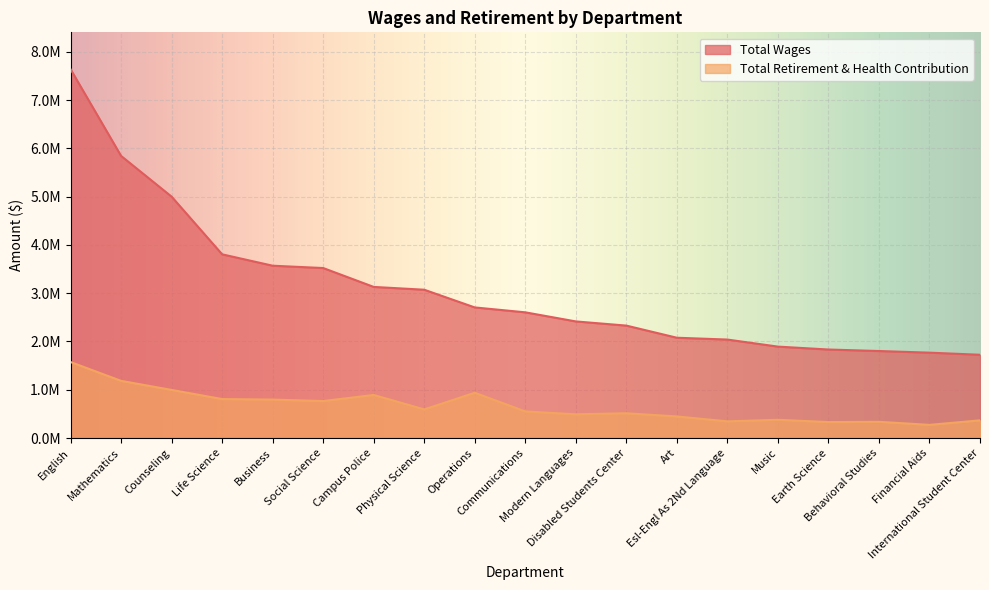

At how many categories does at least one series exceed 2946338?

8